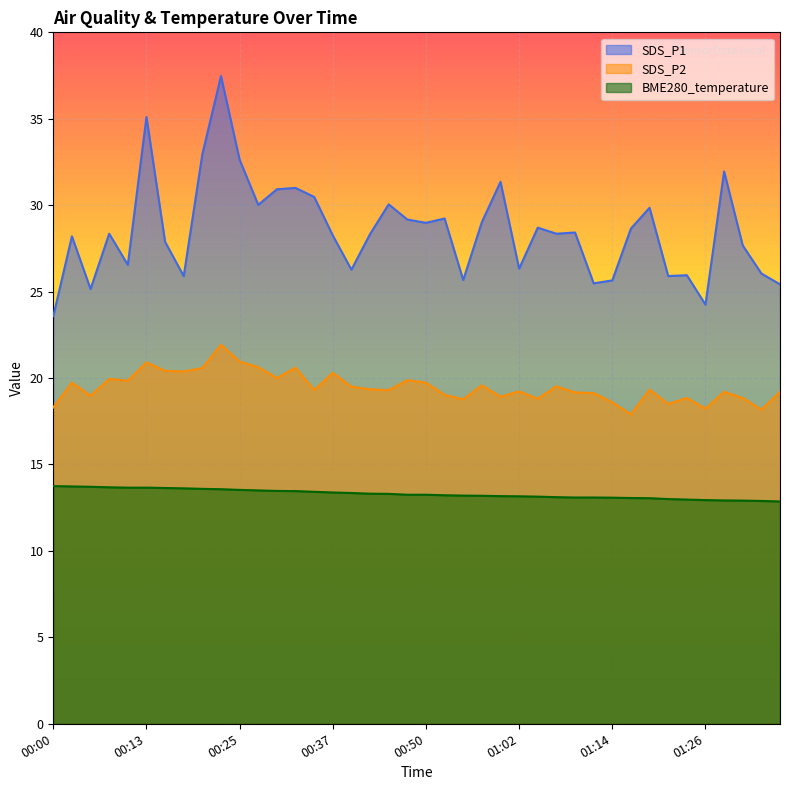

At which label does BME280_temperature first exceed 13?

00:00